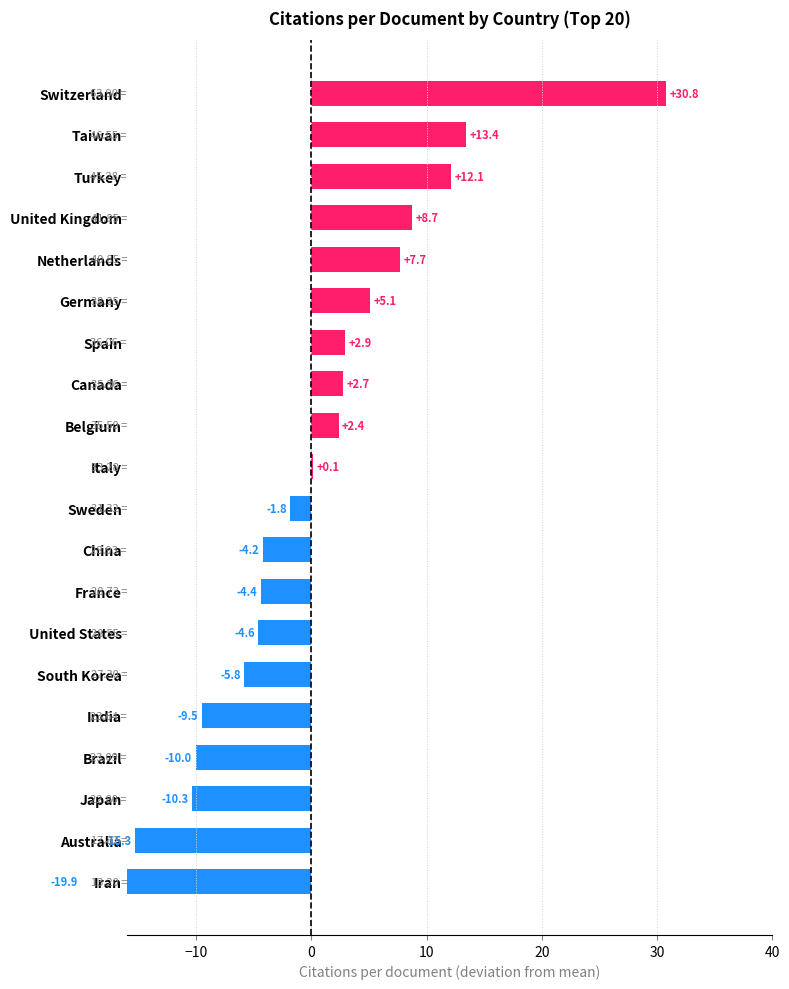

What is the maximum value shown in the chart?

30.8